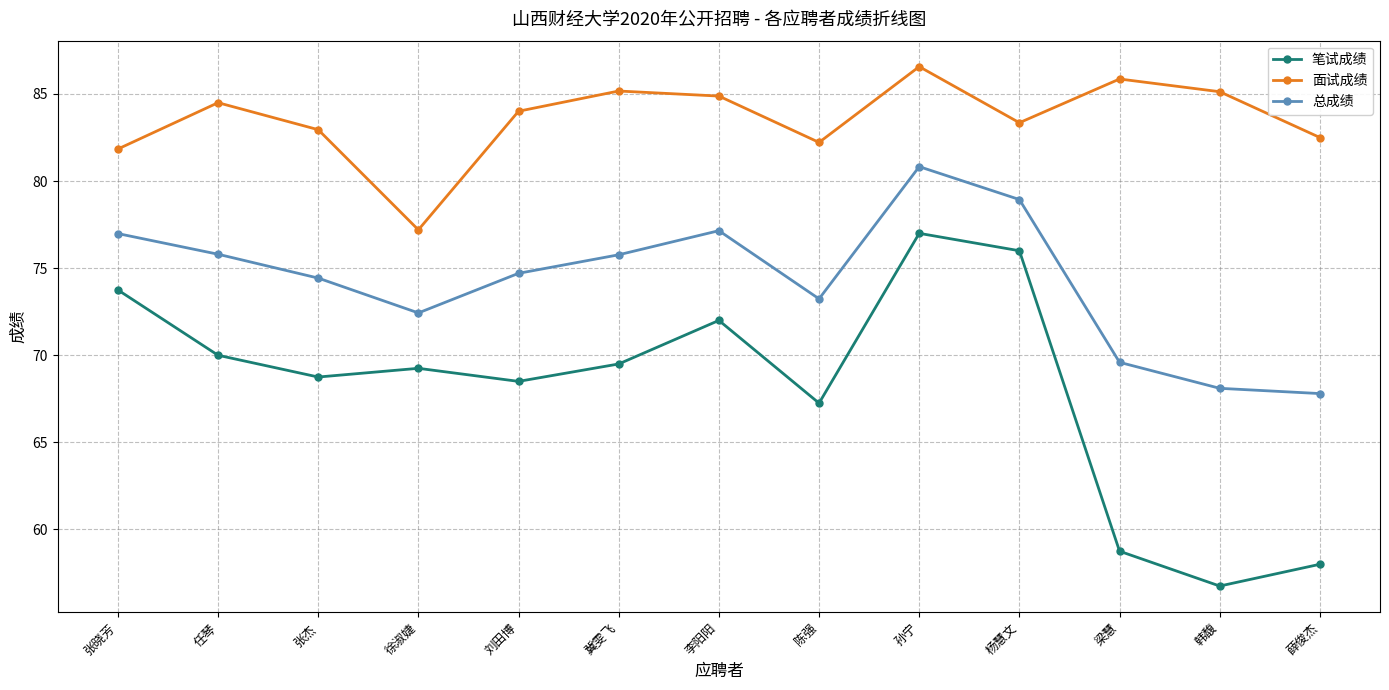

In 总成绩, how many points are lower than both neighbors (excluding endpoints)?

2